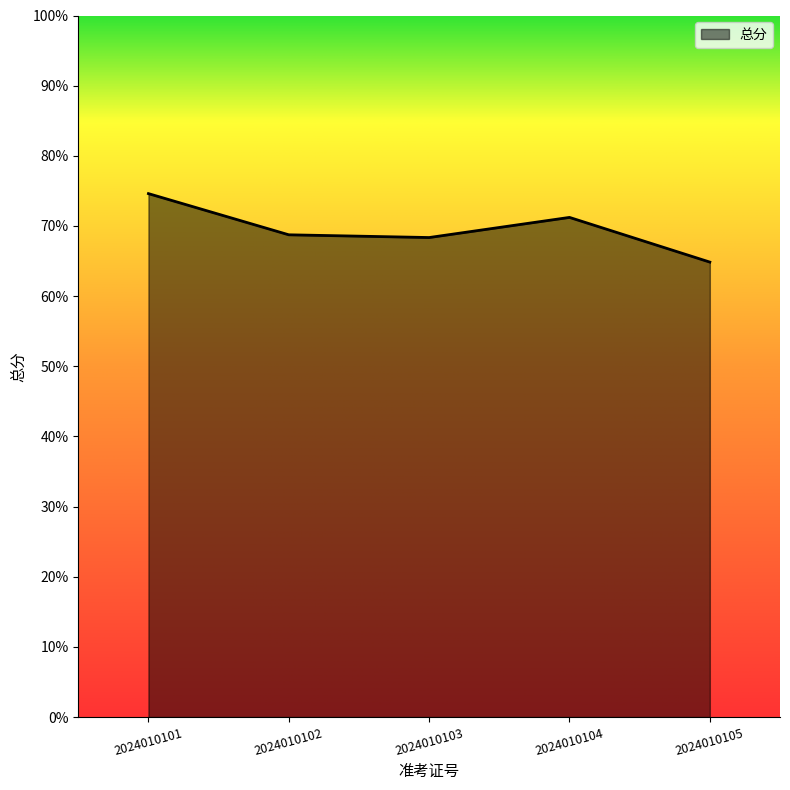

What is the difference between the second highest and minimum values?

6.4